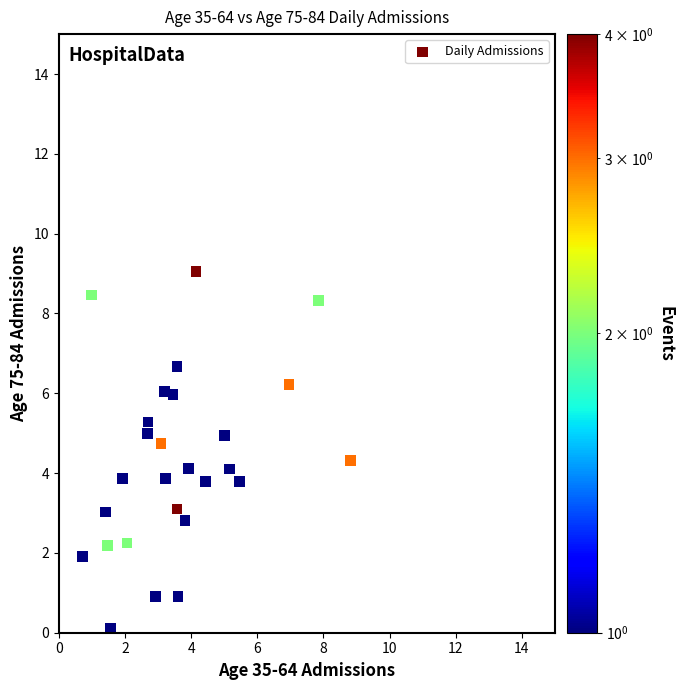

What is the range of Y values (max minus min)?

9.0